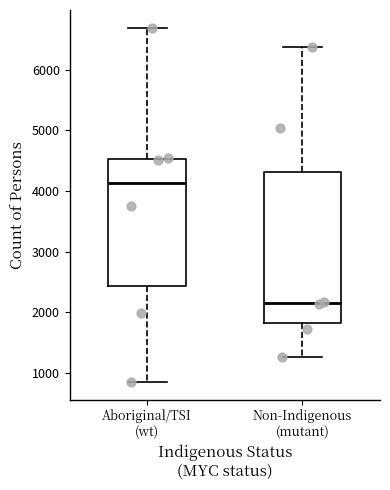

Which box is the tallest, from its lower edge to its upper edge?

Non-Indigenous (mutant)